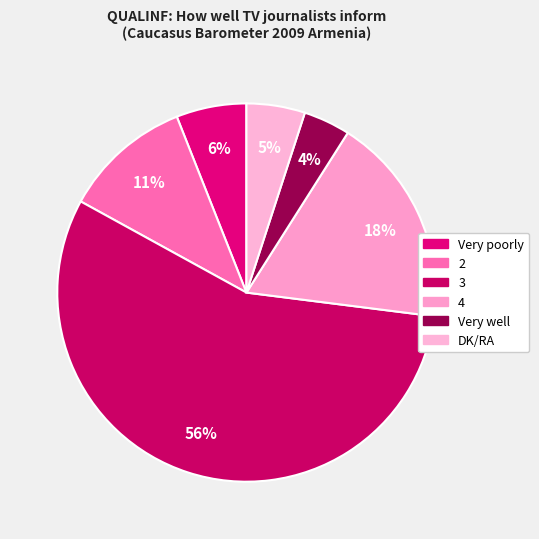

What is the majority slice?

3